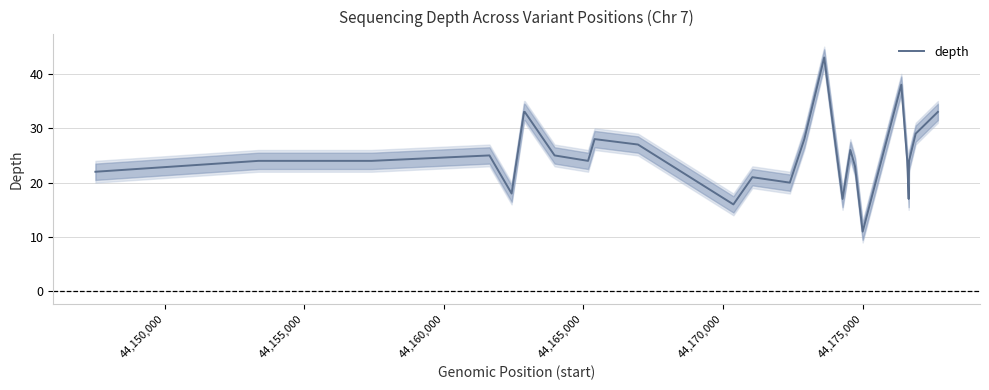

How many interior local valleys (lower than both neighbors) does the data have?

7